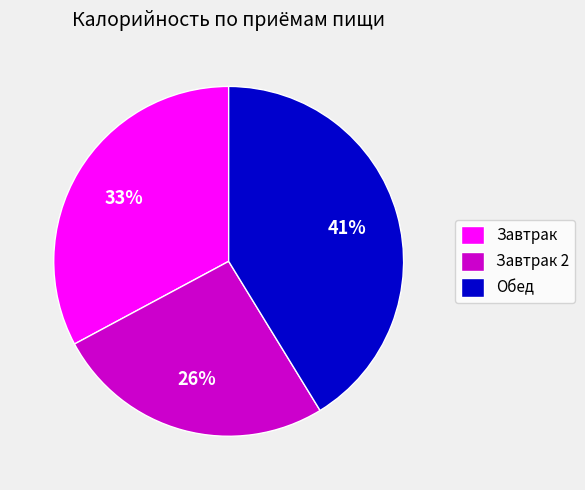

To the nearest percent, what percentage of the pie is Завтрак 2?

26%